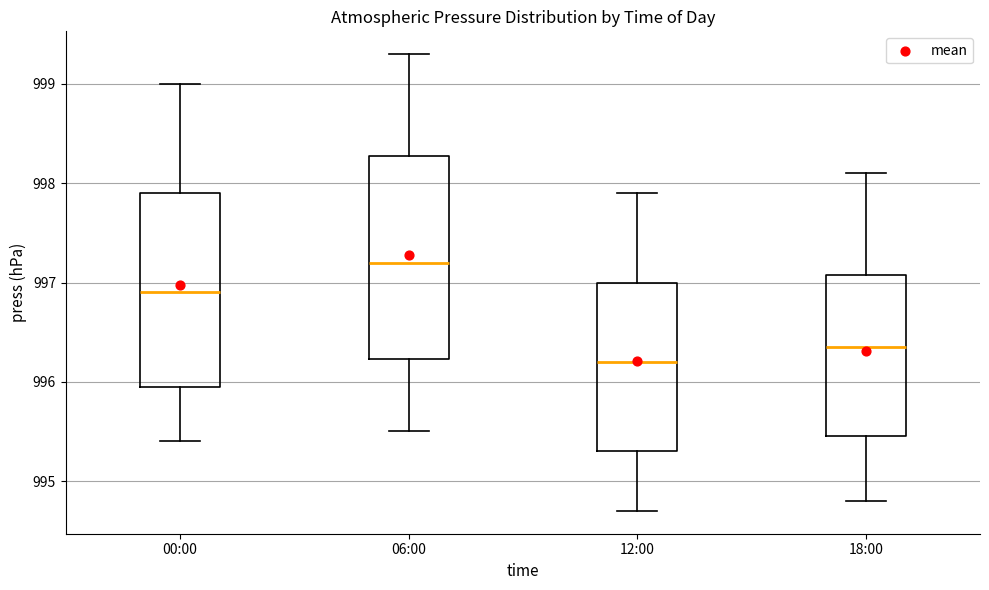

Reading left to right, transcribe this box plot: for each box, give where its median line is, the range the box spans, and where its two whiskers end, as read against the y-axis. The values are not printed on the chart, so give them approximately, as read against the axis.

00:00: median 996.9, box 996.0 to 997.9, whiskers 995.4 to 999.0
06:00: median 997.2, box 996.2 to 998.3, whiskers 995.5 to 999.3
12:00: median 996.2, box 995.3 to 997.0, whiskers 994.7 to 997.9
18:00: median 996.4, box 995.5 to 997.1, whiskers 994.8 to 998.1